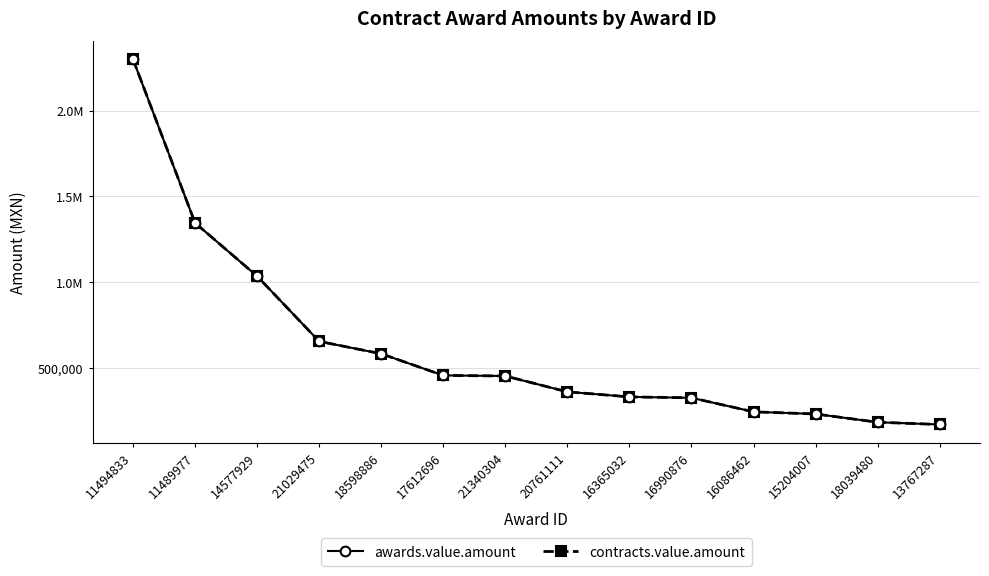

Is this an area chart (filled region under the line)?

No